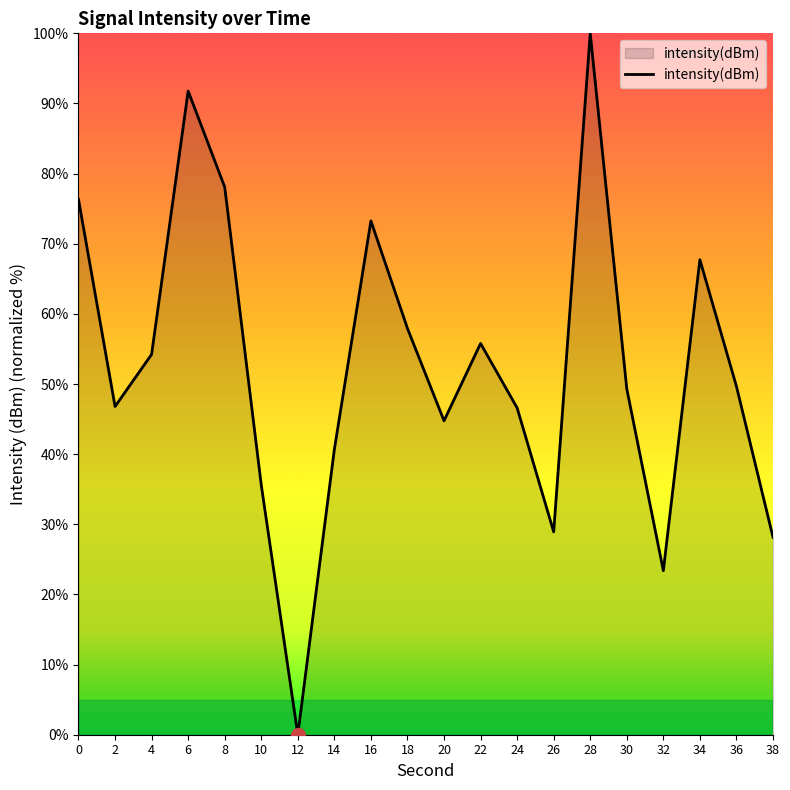

Does the chart display data point markers on the line(s)?

No